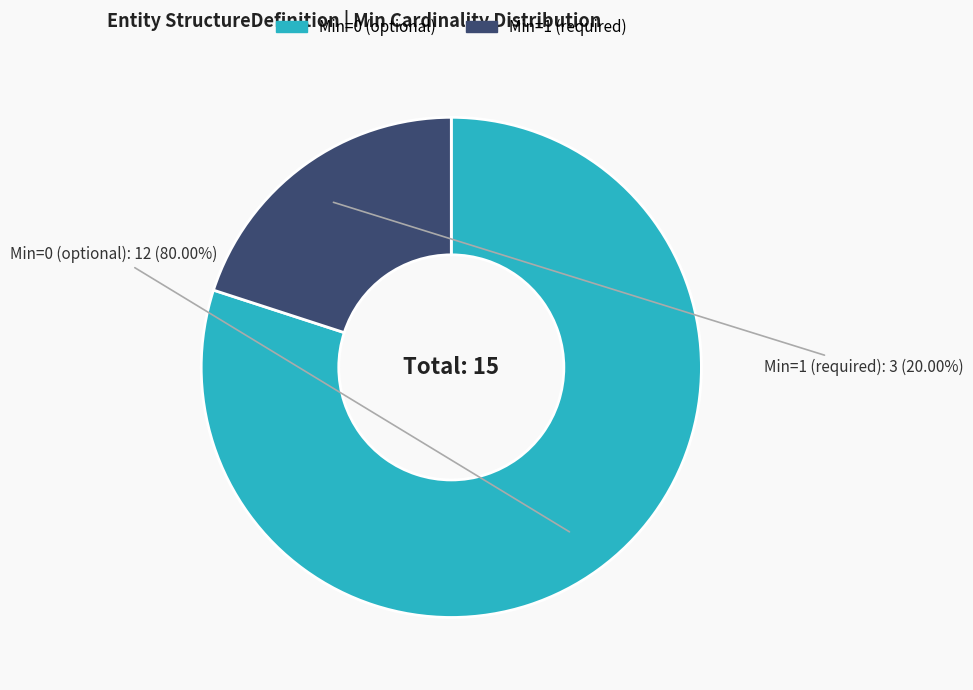

Does any single category account for the majority?

Yes